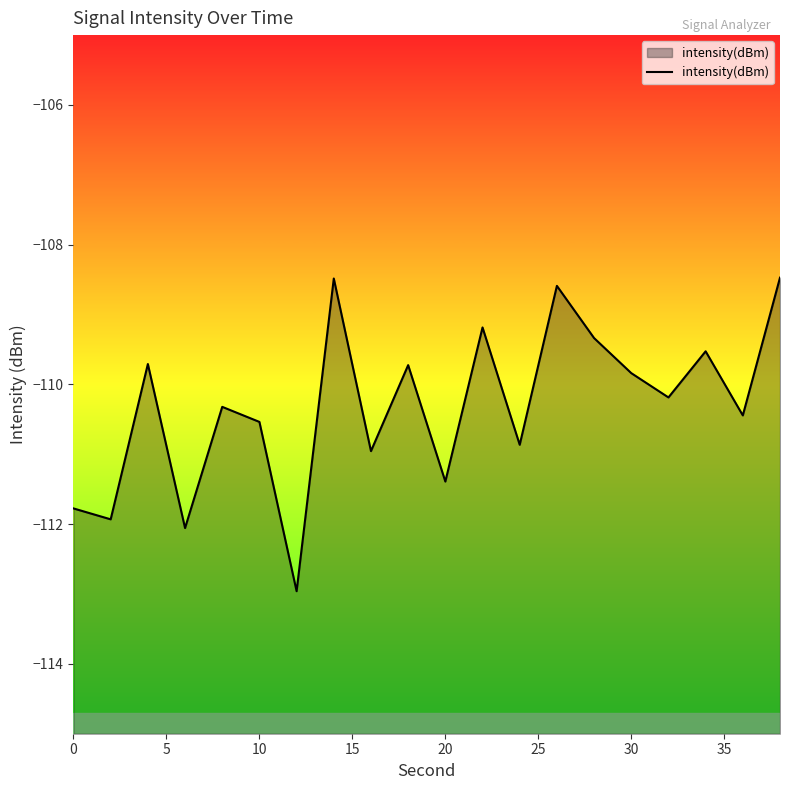

What is the greatest value displayed?

-108.5